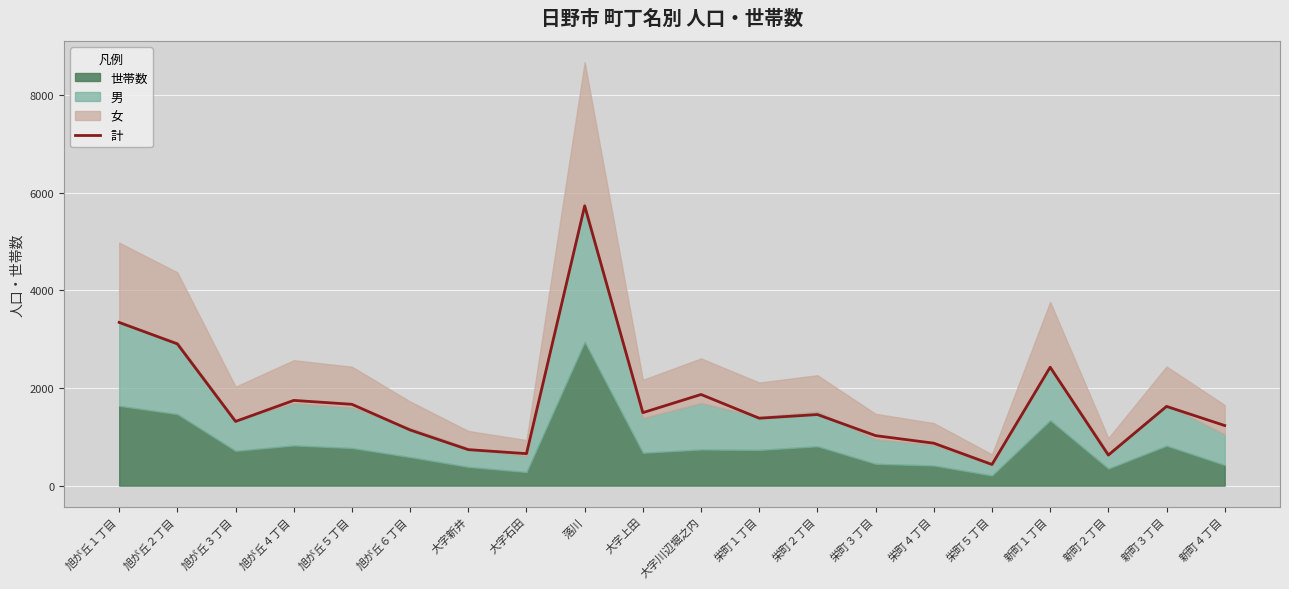

What is the value of the 1st point from the left?

3344